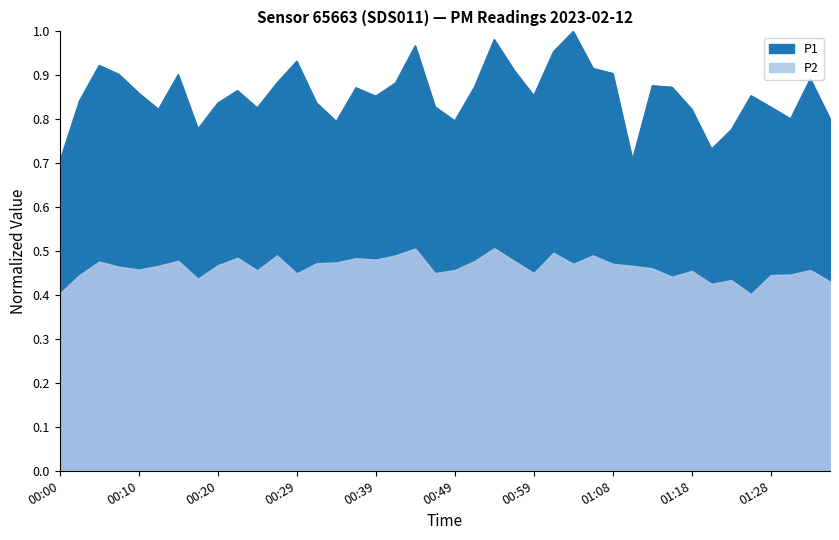

Reading left to right, transcribe all the data shown in this chart.

00:00=0.7	00:03=0.8	00:05=0.9	00:07=0.9	00:10=0.9	00:12=0.8	00:15=0.9	00:17=0.8	00:20=0.8	00:22=0.9	00:24=0.8	00:27=0.9	00:29=0.9	00:32=0.8	00:34=0.8	00:37=0.9	00:39=0.9	00:42=0.9	00:44=1.0	00:46=0.8	00:49=0.8	00:51=0.9	00:54=1.0	00:56=0.9	00:59=0.9	01:01=1.0	01:03=1.0	01:06=0.9	01:08=0.9	01:11=0.7	01:13=0.9	01:16=0.9	01:18=0.8	01:21=0.7	01:23=0.8	01:26=0.9	01:28=0.8	01:31=0.8	01:33=0.9	01:36=0.8